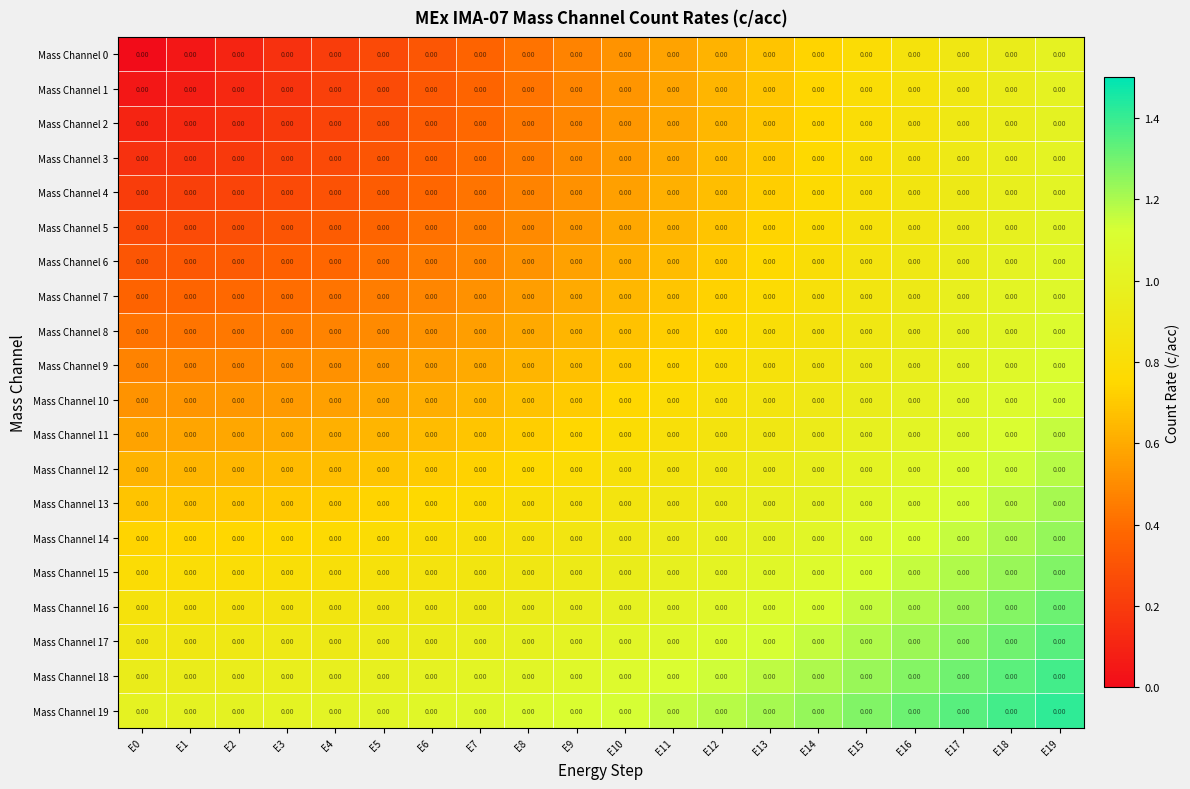

What is the average value of the Mass Channel 17 series?

1.1